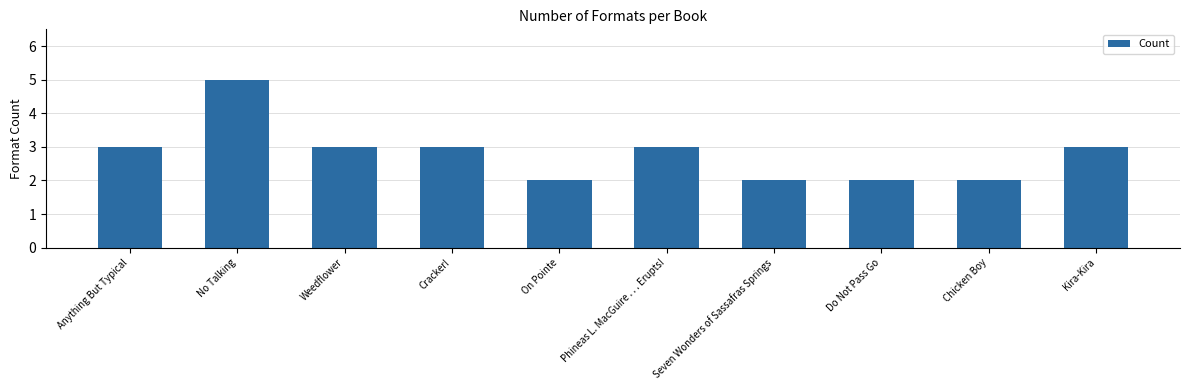

Is it true that the value at Cracker! is 3?

True